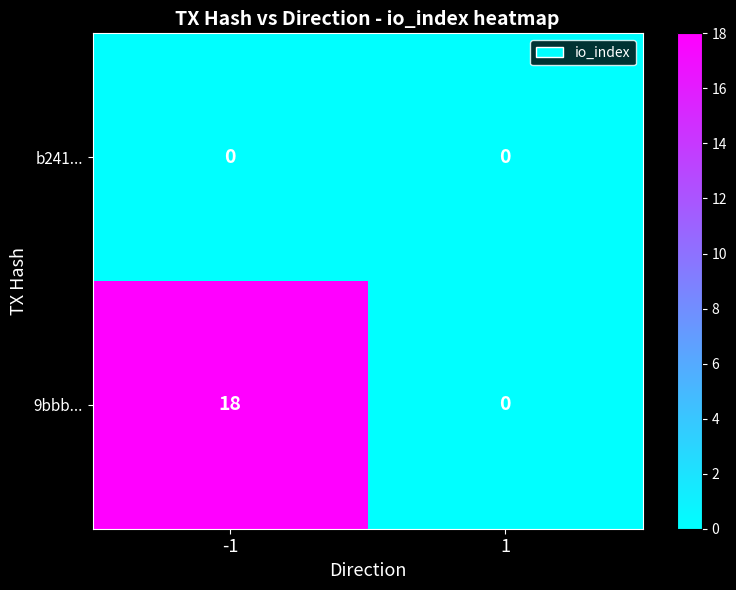

The value of b241... at 1 is 0. True or false?

True